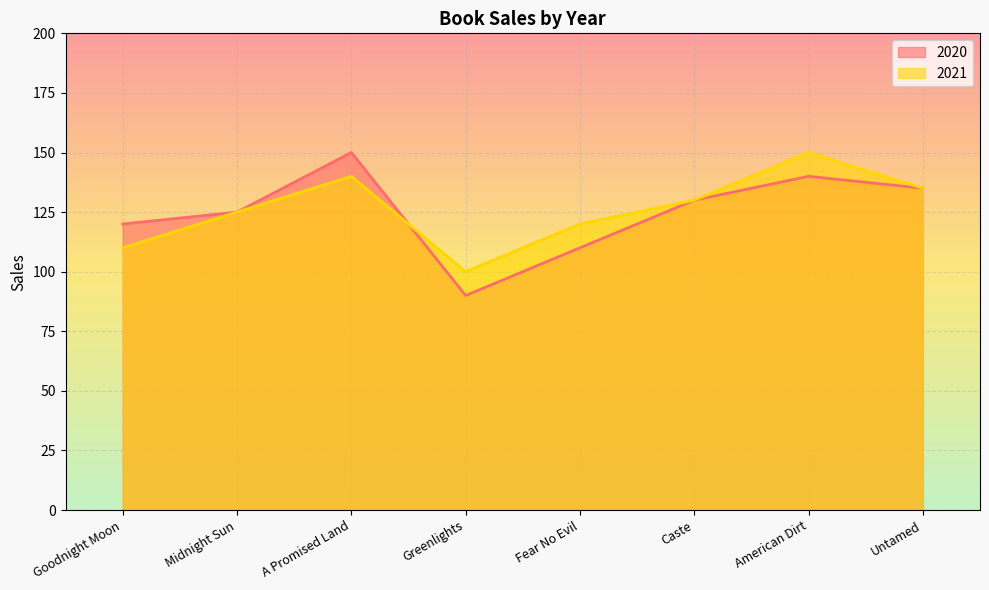

List the series in order of their overall mean, highest first.

2021, 2020